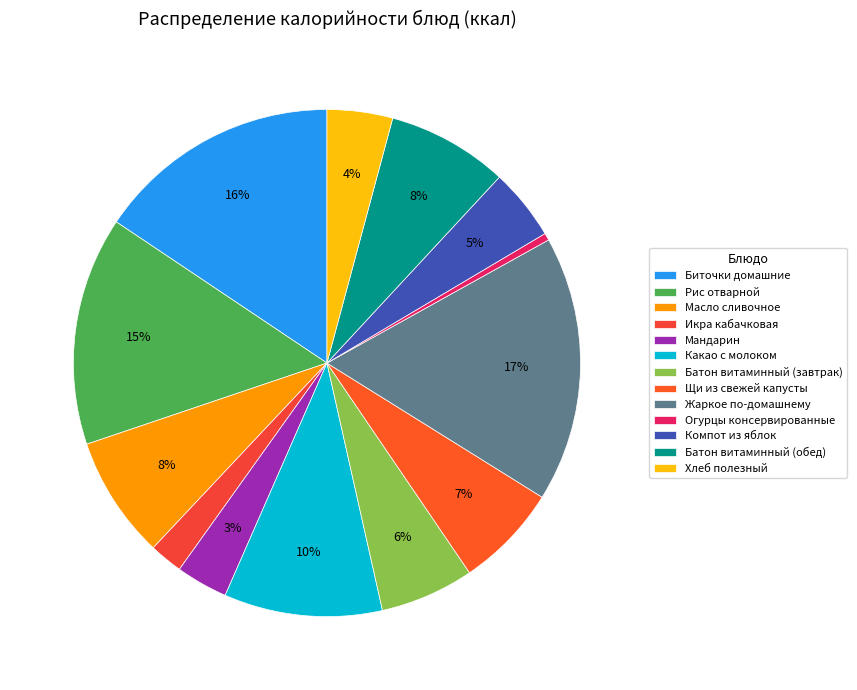

To the nearest percent, what percentage of the pie is Батон витаминный (завтрак)?

6%